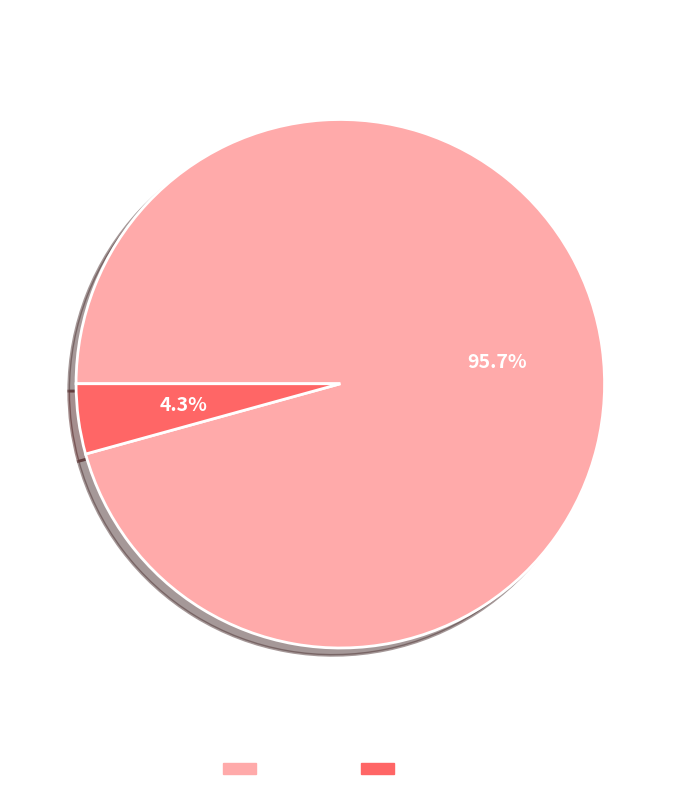

What is the total percentage of foresail and Genoa?

100.0%